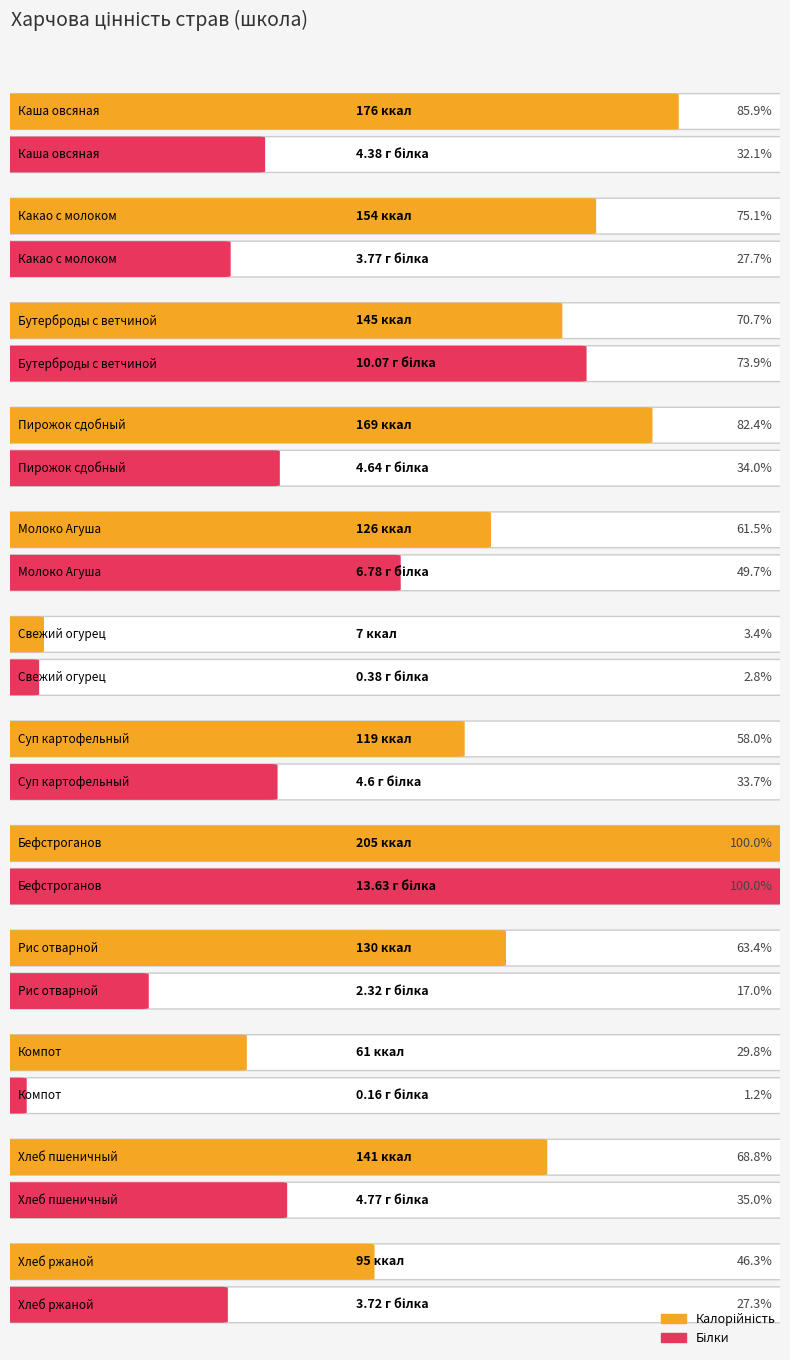

The Белки series shows 4.4 at Каша овсяная. True or false?

True